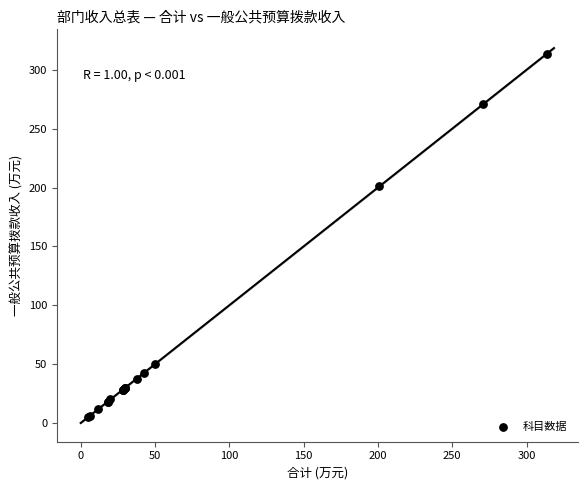

What Y value in the scatter plot is closest to 159?

200.9